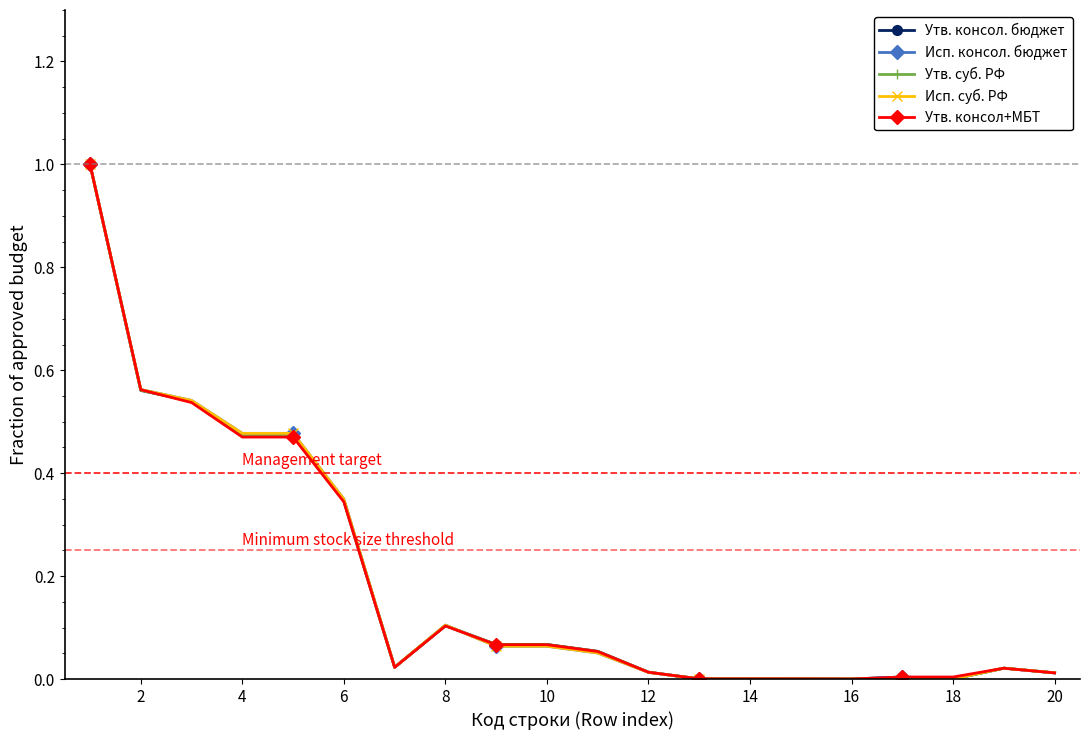

What is the maximum value for Утв. консол+МБТ?

1.0